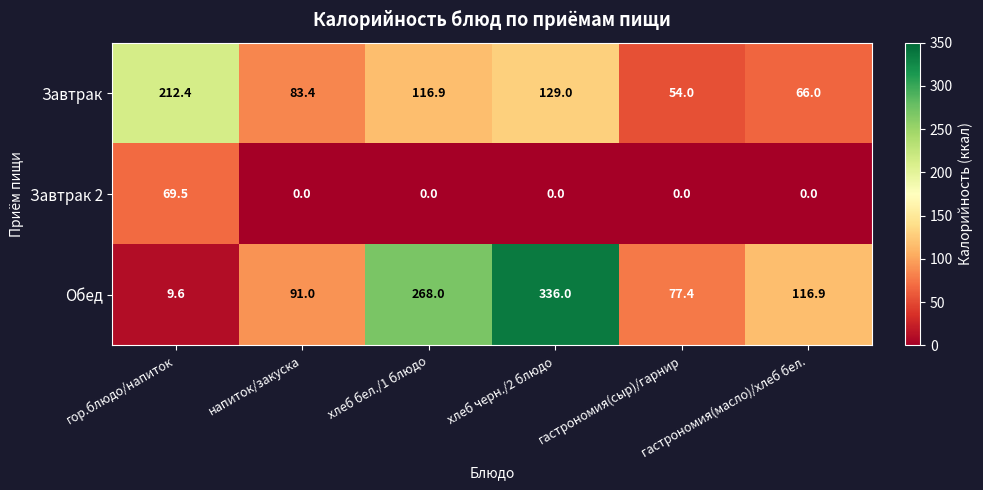

Rank the series at гор.блюдо/напиток from highest to lowest value.

Завтрак, Завтрак 2, Обед